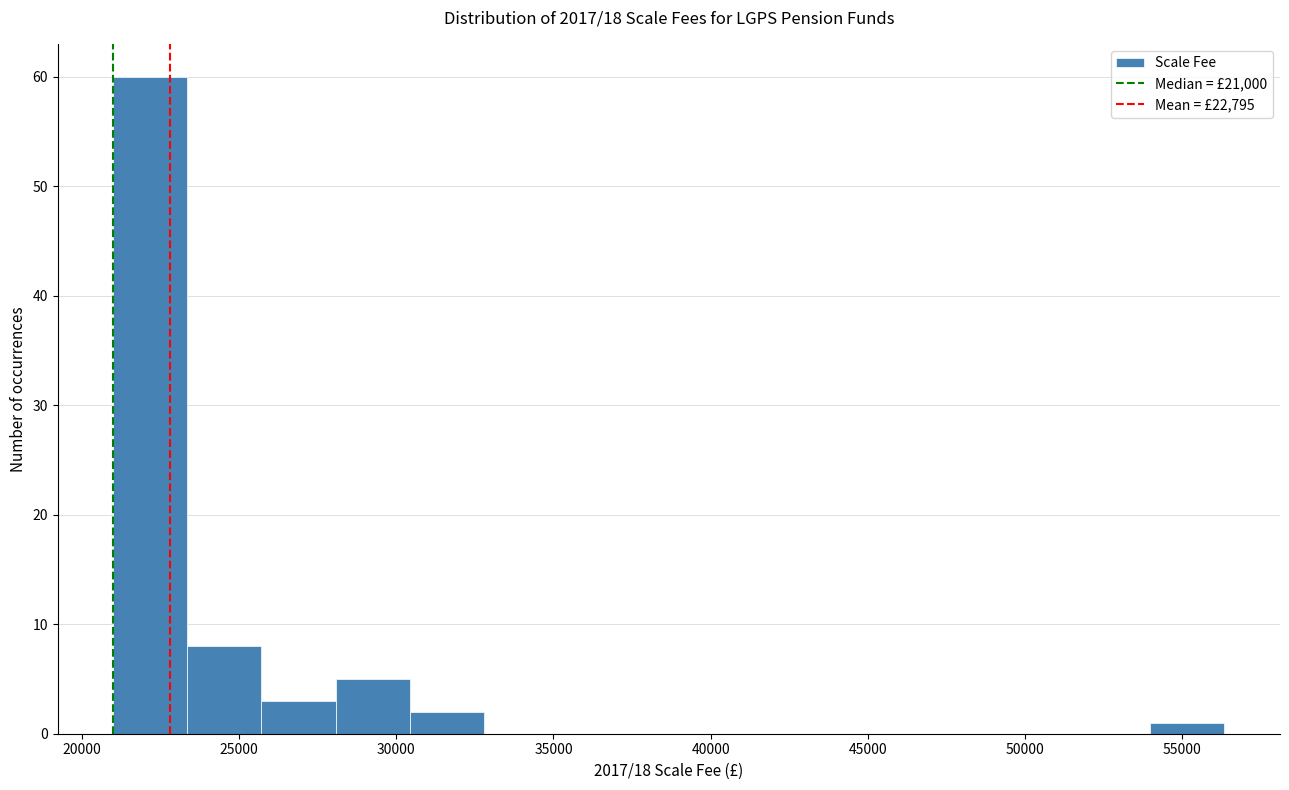

Which range on the x-axis has the tallest bar?

21000 to 23500